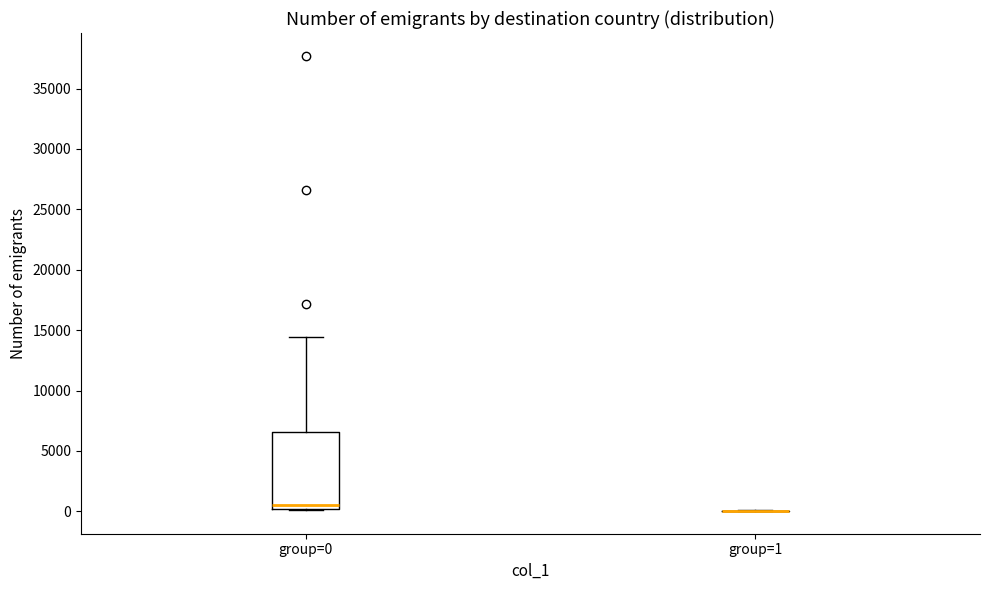

Reading left to right, transcribe this box plot: for each box, give where its median line is, the range the box spans, and where its two whiskers end, as read against the y-axis. The values are not printed on the chart, so give them approximately, as read against the axis.

group=0: median 500, box 0 to 6500, whiskers 0 to 14500
group=1: box collapsed to a line at 0, whiskers 0 to 0